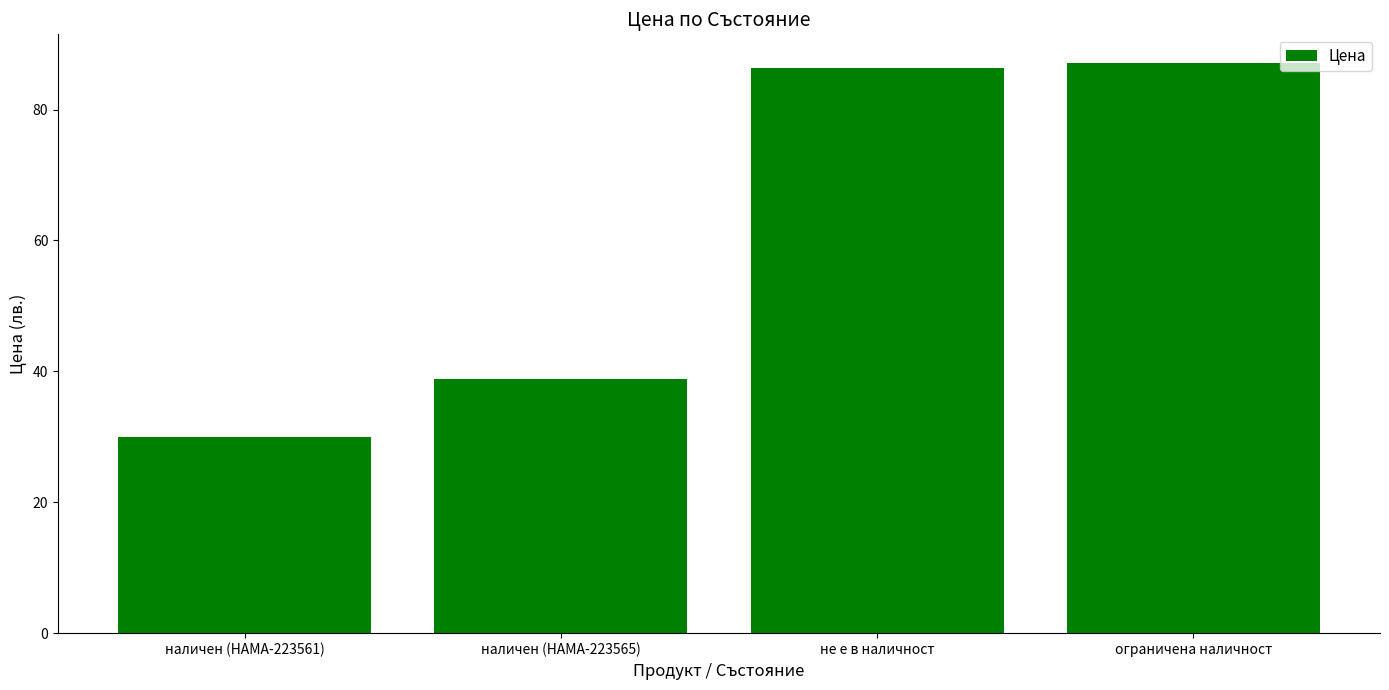

What is the maximum value shown in the chart?

87.1